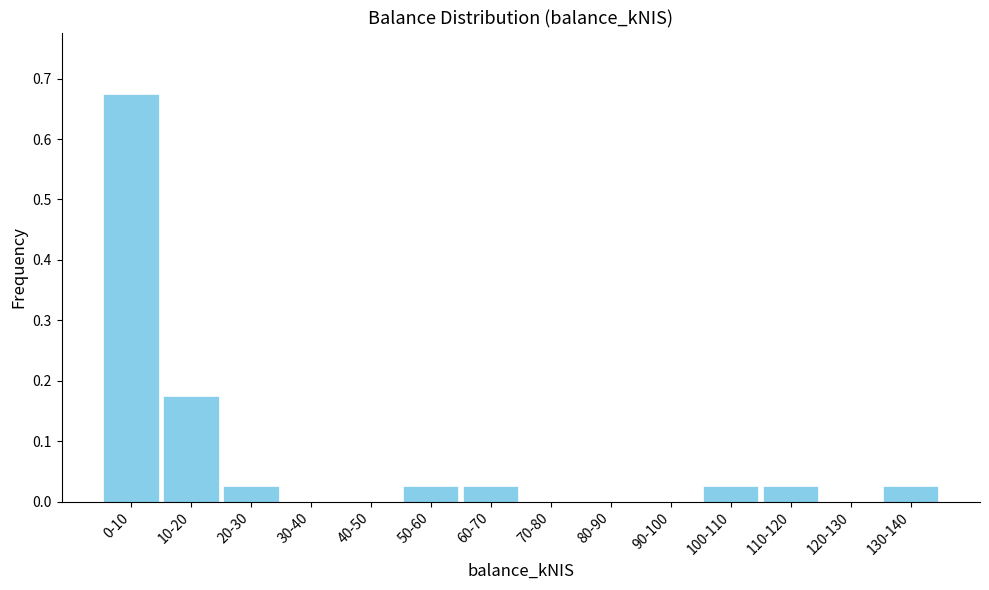

Between 40-50 and 20-30, which is larger?

20-30